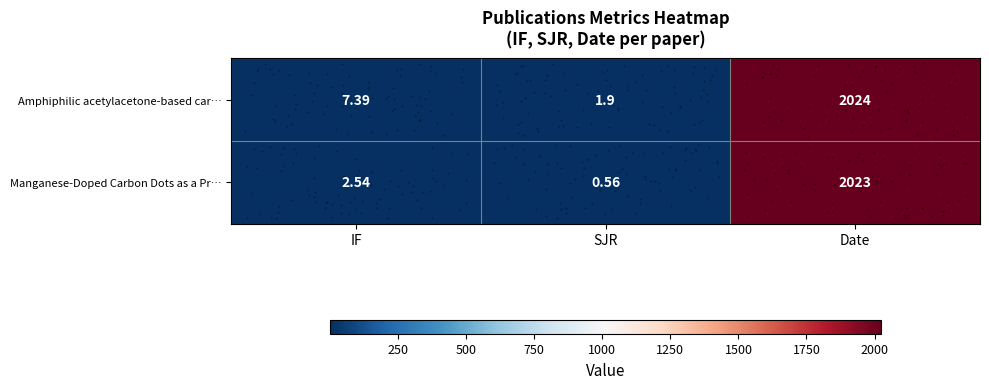

At which category does the chart reach its minimum across all series?

SJR